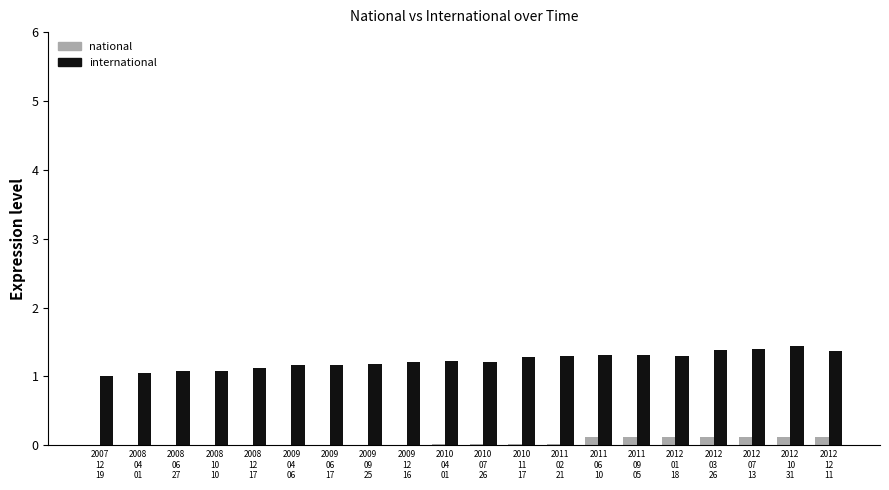

What is the sum of all international values?

24.6